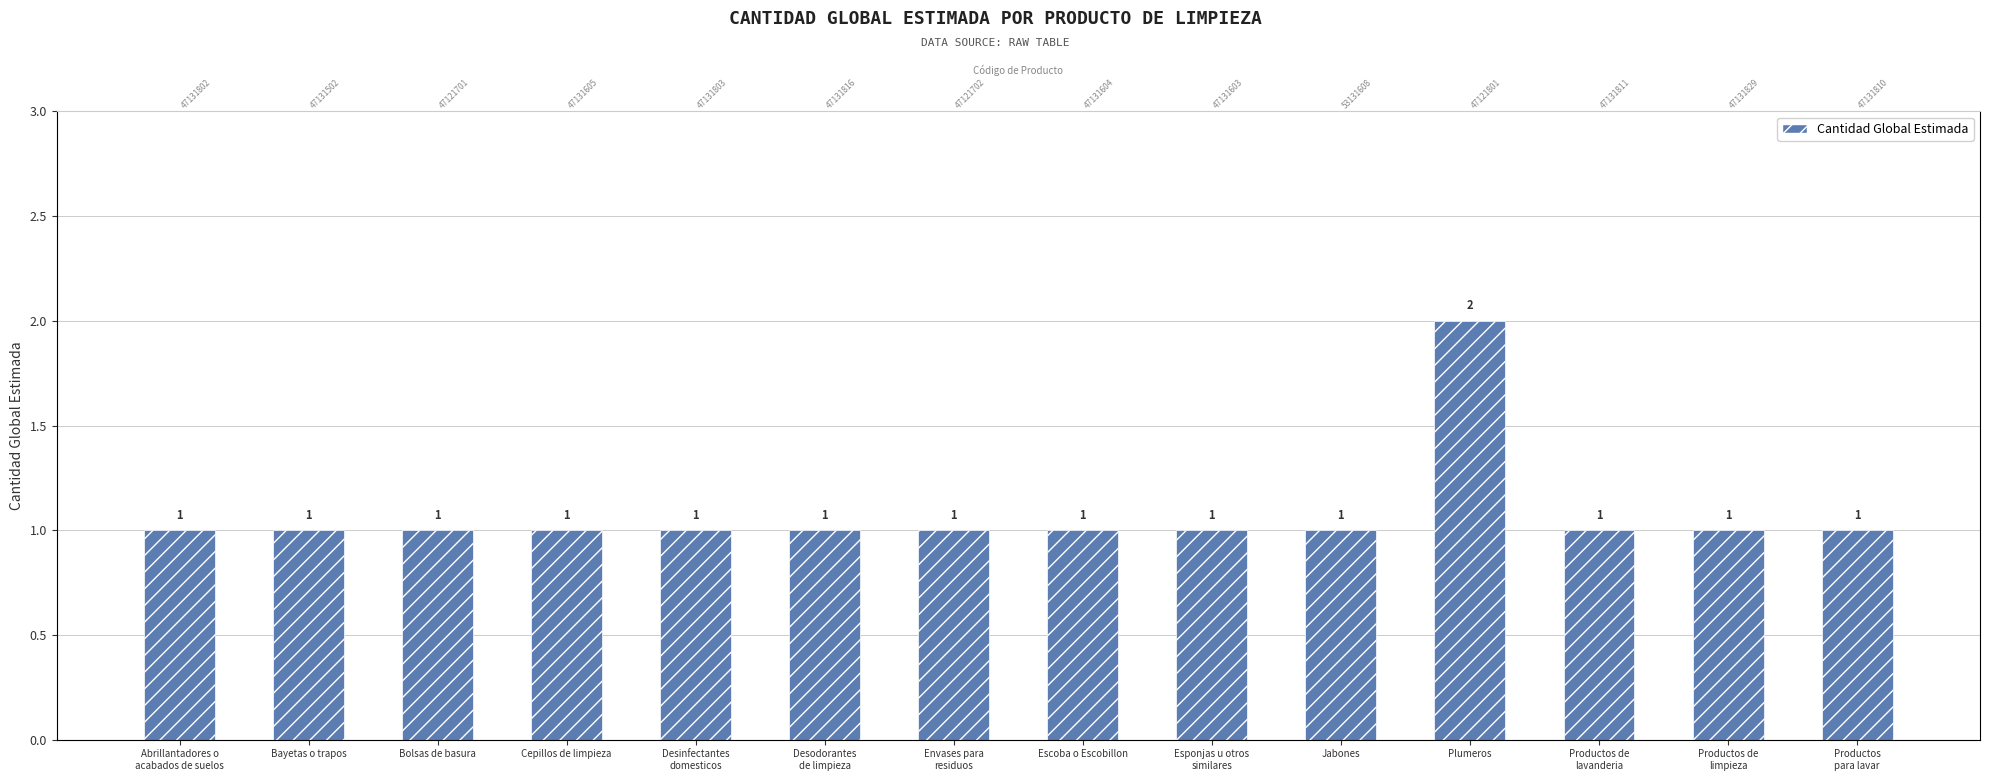

List the labels in order of value, largest first.

Plumeros, Abrillantadores o
acabados de suelos, Bayetas o trapos, Bolsas de basura, Cepillos de limpieza, Desinfectantes
domesticos, Desodorantes
de limpieza, Envases para
residuos, Escoba o Escobillon, Esponjas u otros
similares, Jabones, Productos de
lavanderia, Productos de
limpieza, Productos
para lavar